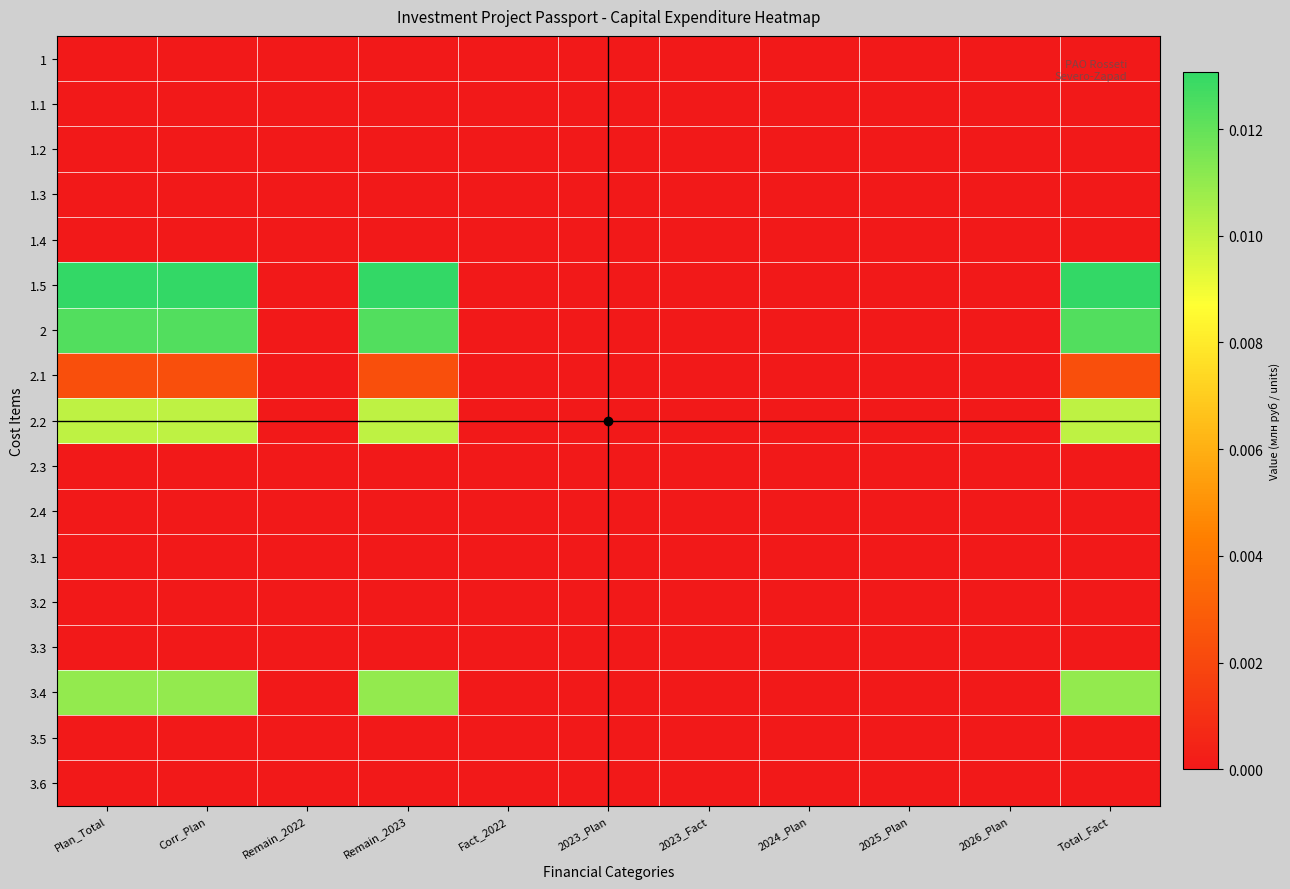

How many distinct data groups are displayed?

17